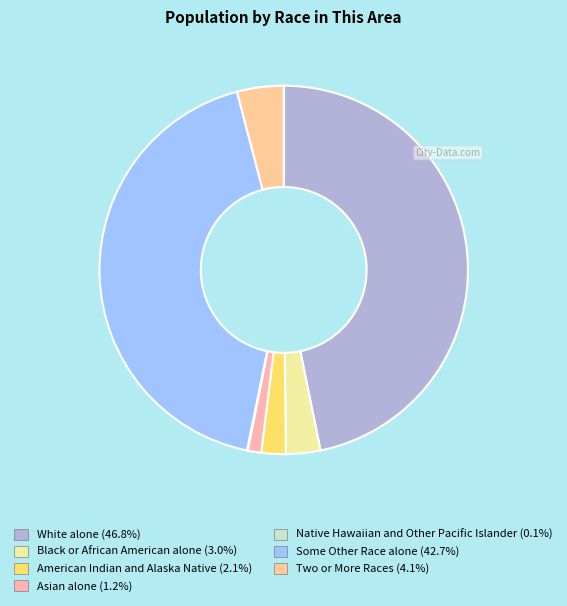

Is it true that American Indian and Alaska Native is 2% of the pie?

True